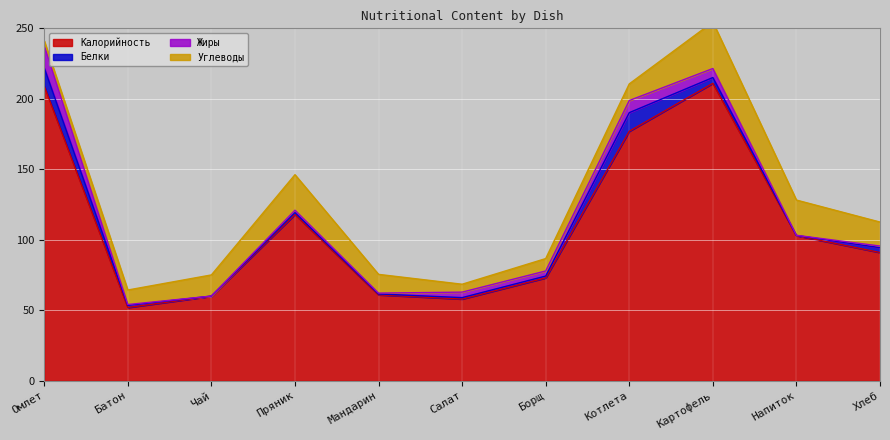

The value of Белки at Пряник is 1.9. True or false?

False